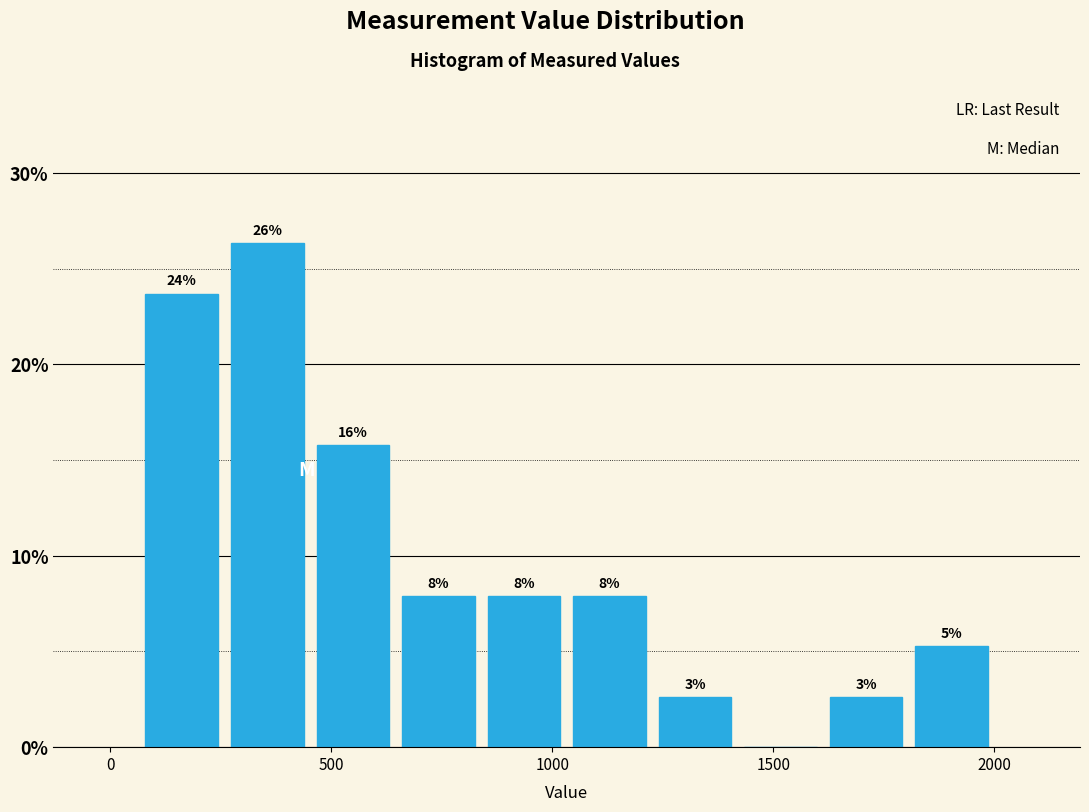

Read against the x-axis, roughly where is the centre of the tallest bar?

350